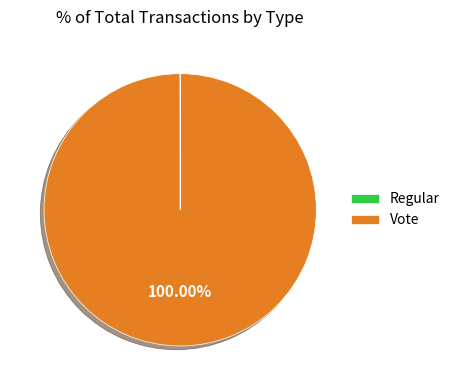

Is there a majority slice in this chart?

Yes